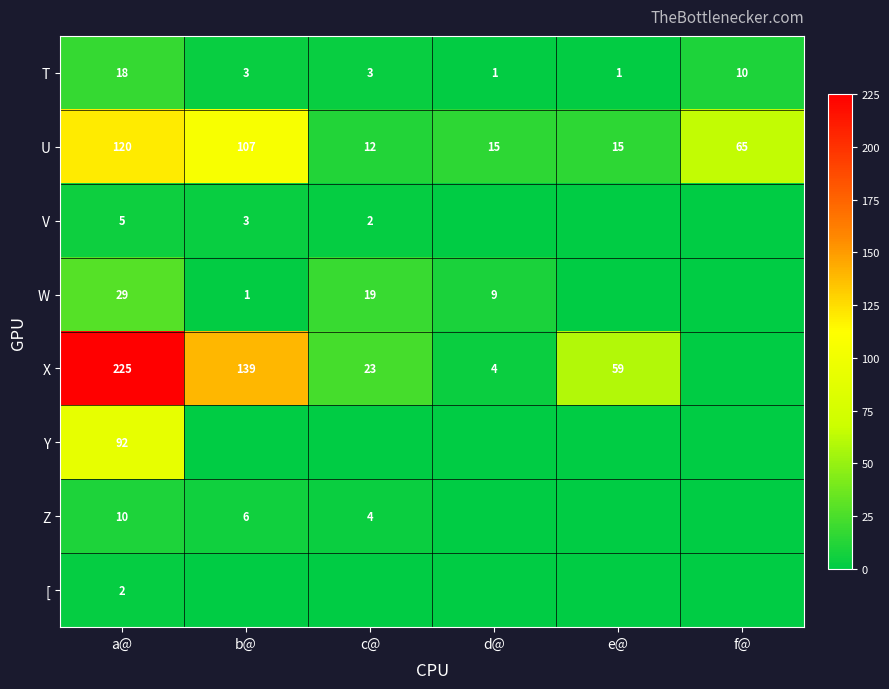

Which label corresponds to the smallest value in the chart?

d@